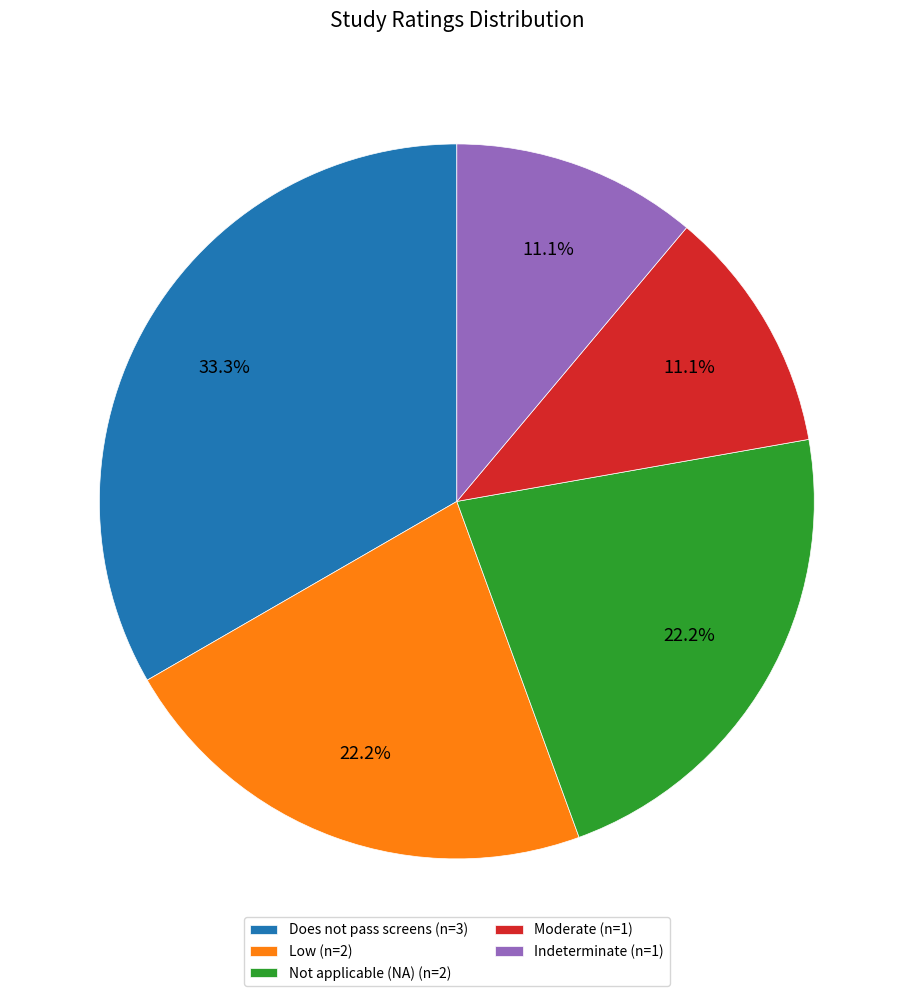

What is the largest slice in the pie chart?

Does not pass screens (n=3)